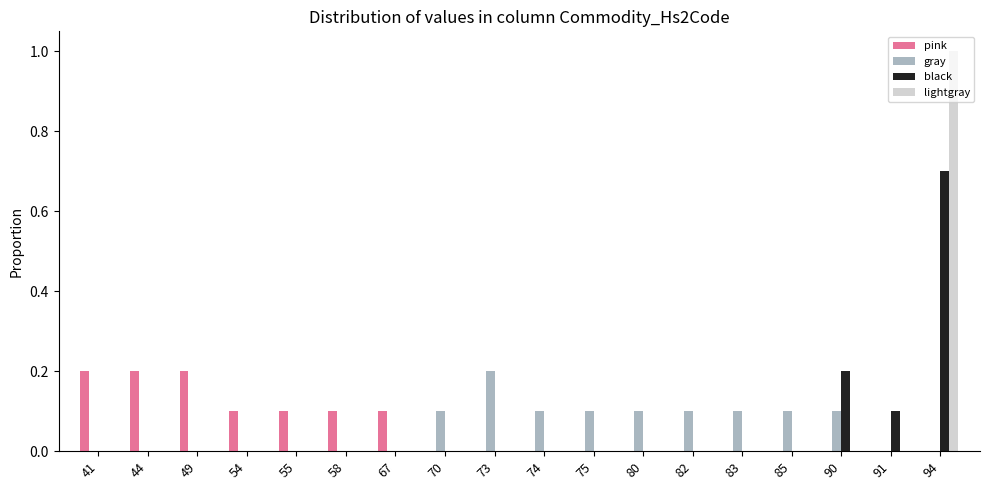

Is it true that gray equals 0.2 at 70?

False